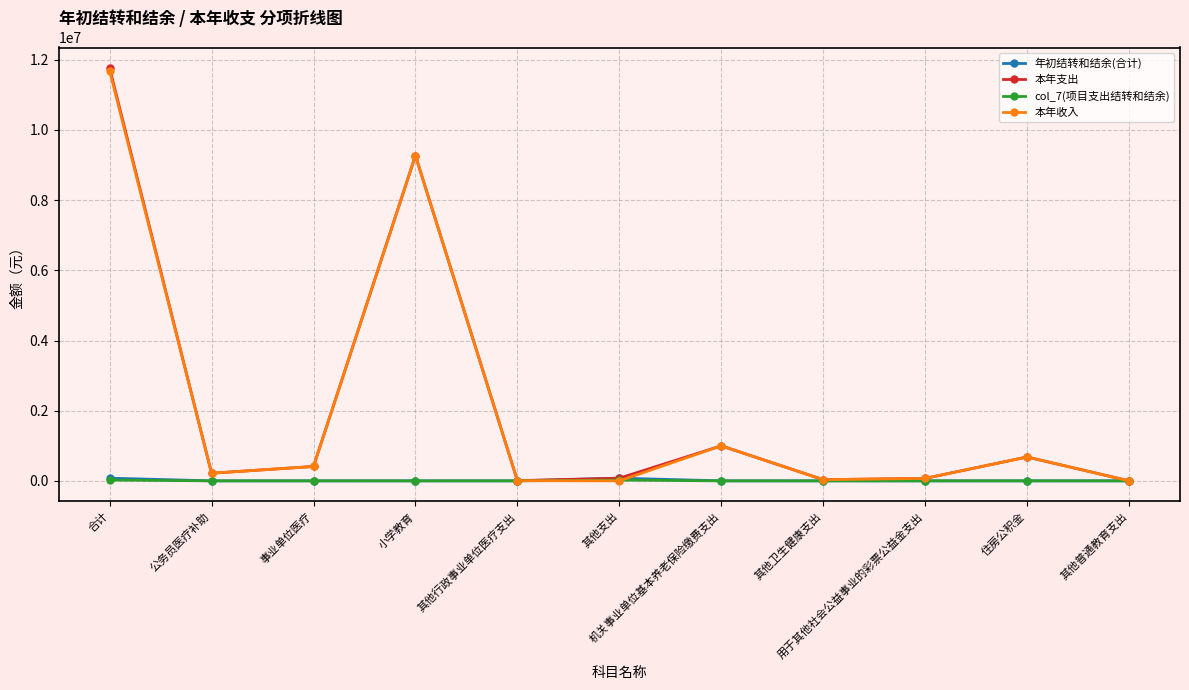

True or false: 本年支出 has more than 1 points higher than both neighbors.

True